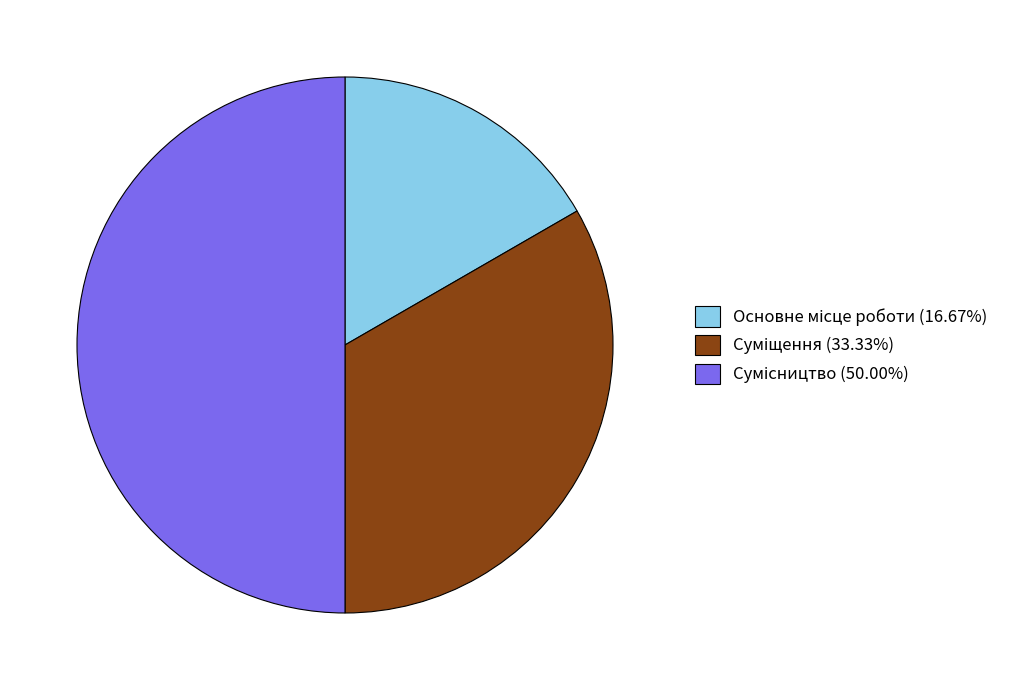

How many segments does this pie chart have?

3